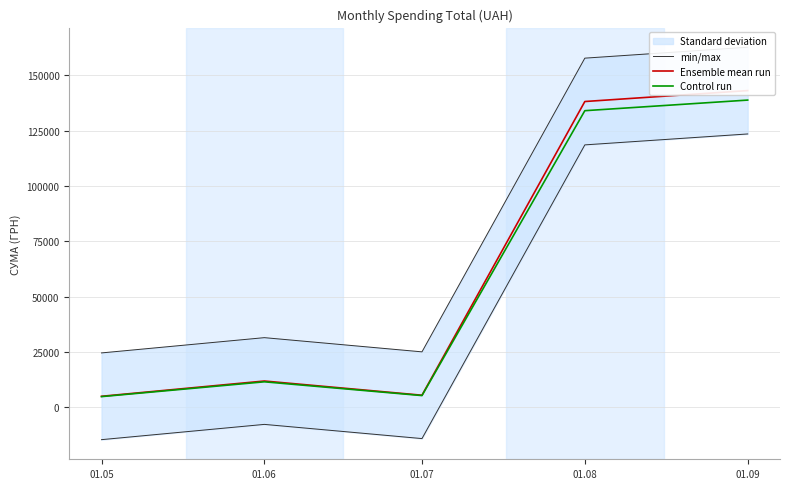

What is the average value of the Ensemble mean run series?

60675.5